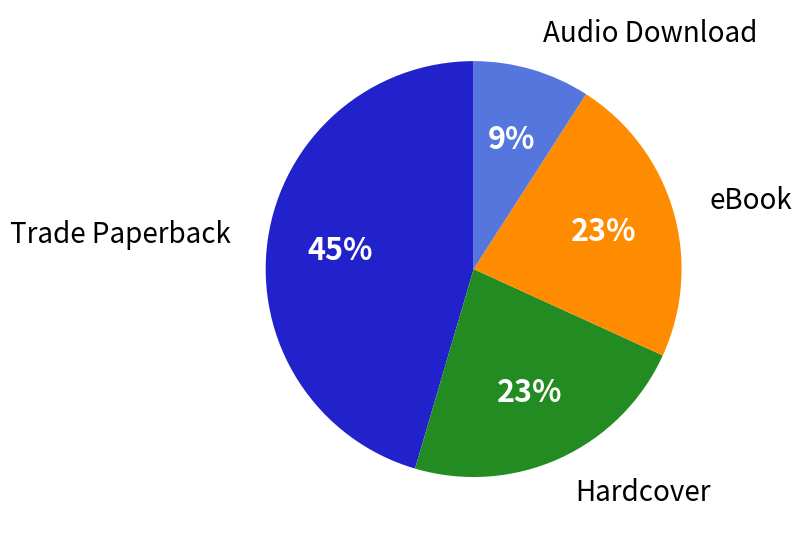

Approximately how many times larger is the value at Hardcover compared to eBook?

1.0